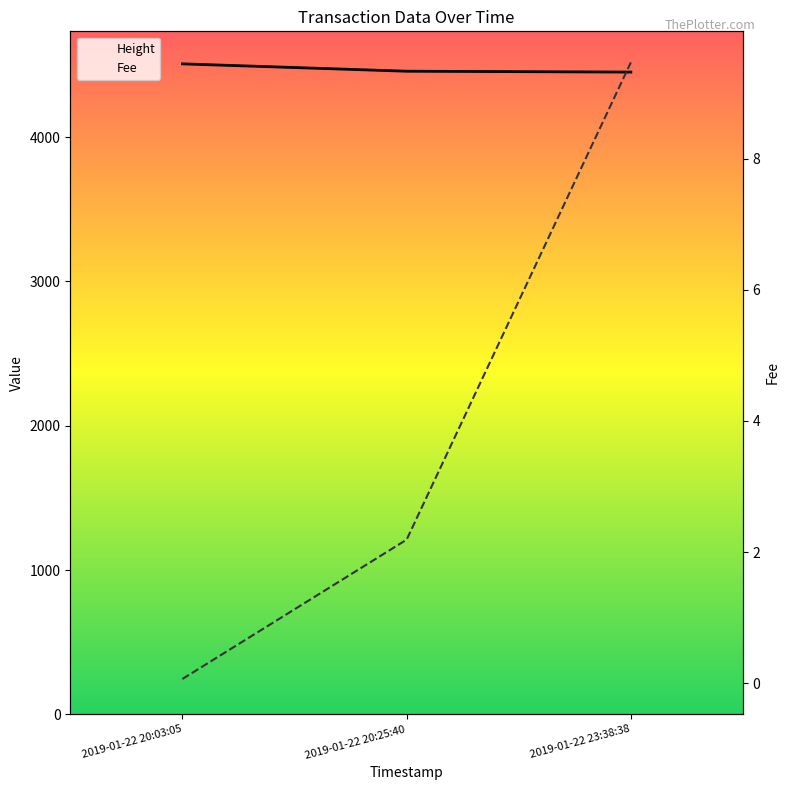

What is the average value of the Height series?

4472.0